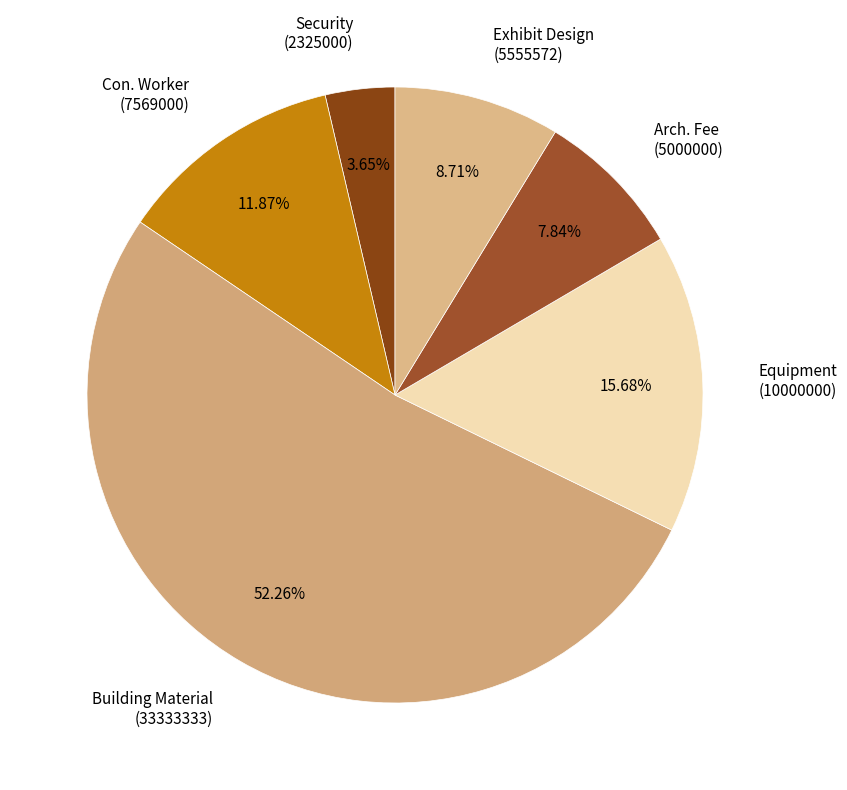

The Con. Worker slice represents 18% of the pie. True or false?

False